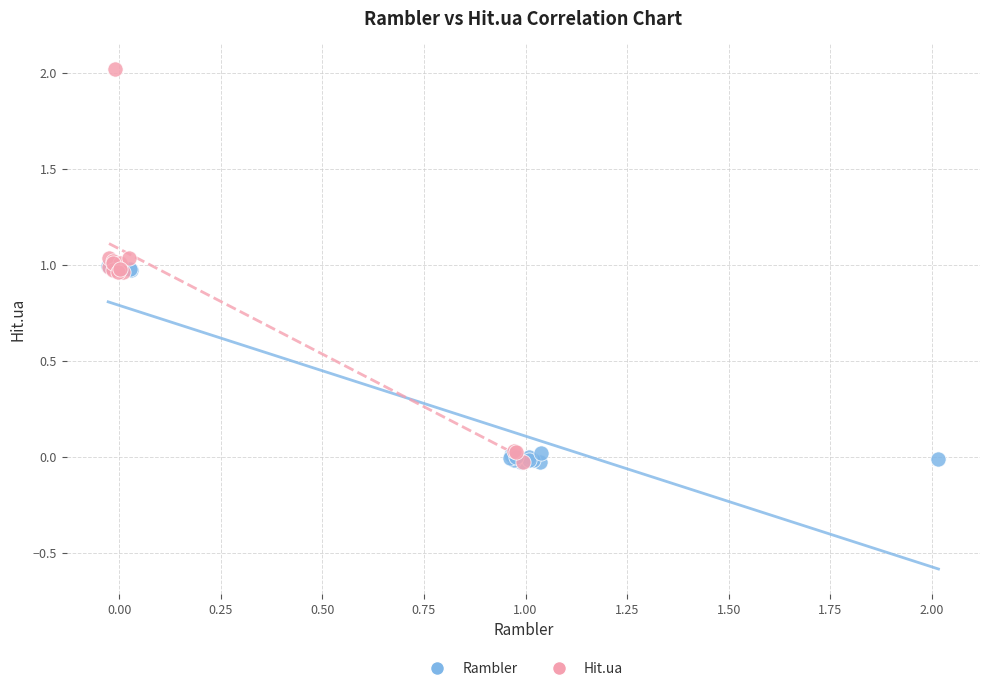

What are all the series names shown in the legend?

Rambler, Hit.ua